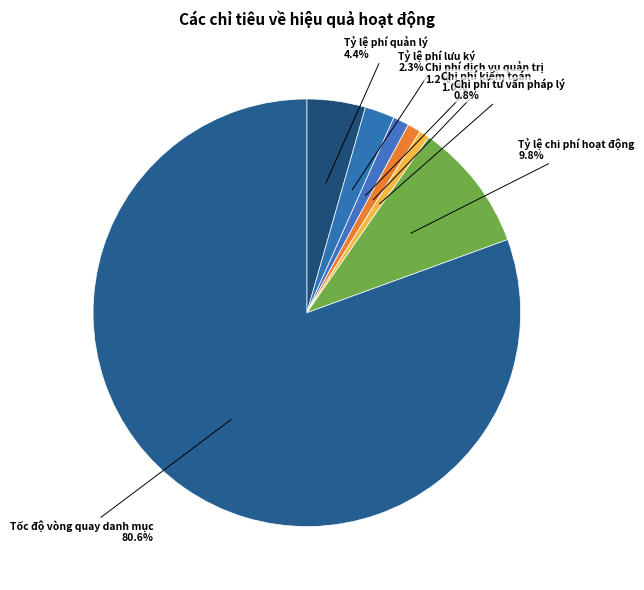

What percentage is the Tỷ lệ phí quản lý slice, to the nearest percent?

4%